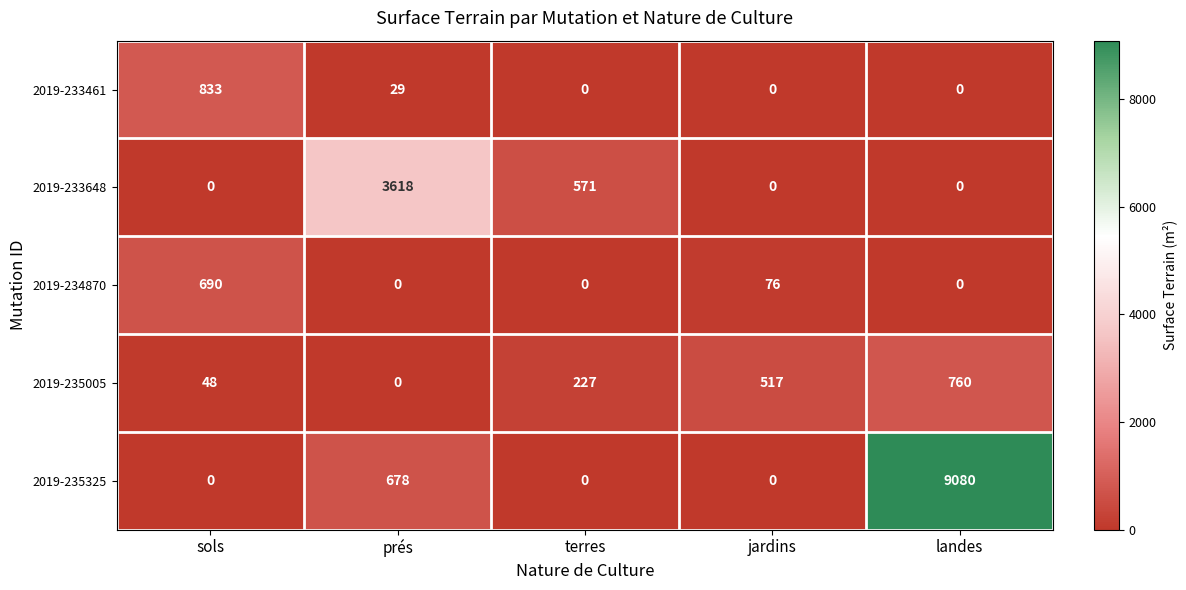

The value of 2019-235325 at sols is -4534. True or false?

False